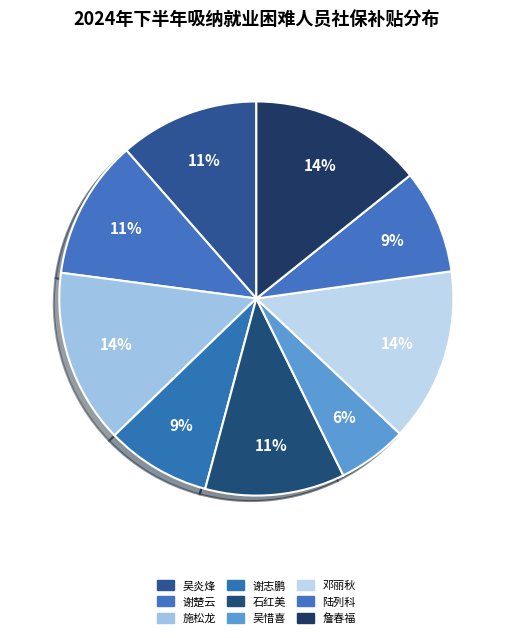

How many slices are in this pie chart?

9